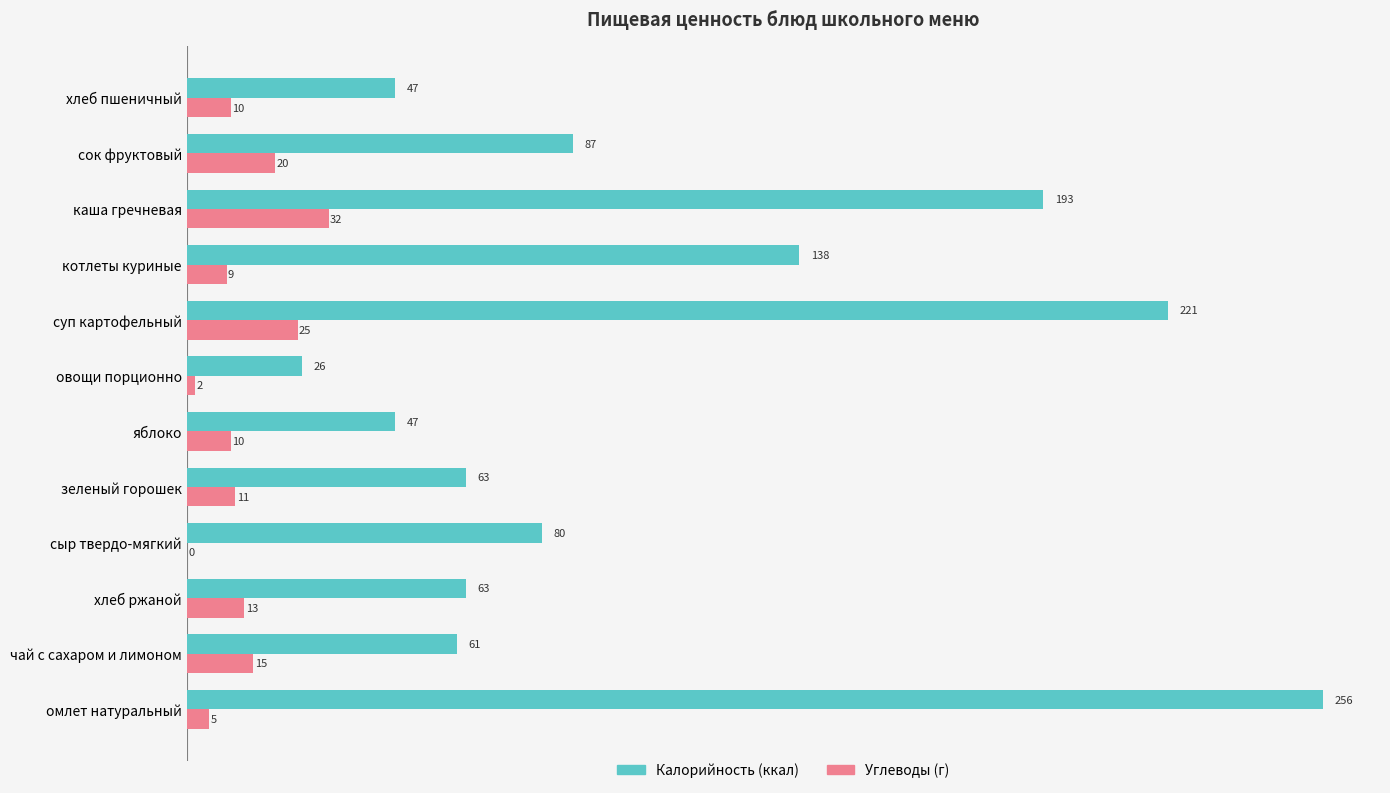

How many categories are shown in the chart?

12